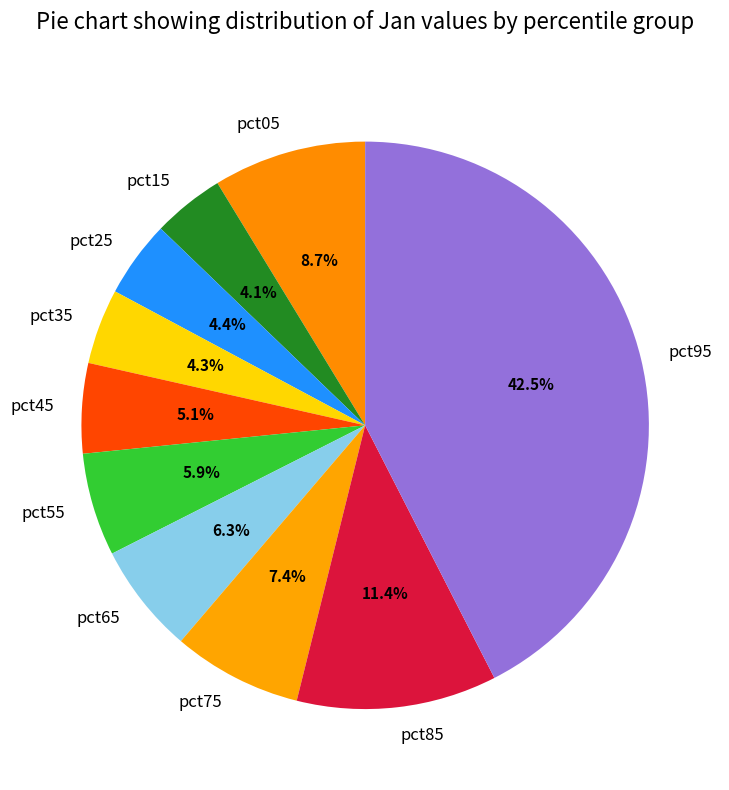

Which slice is the largest?

pct95